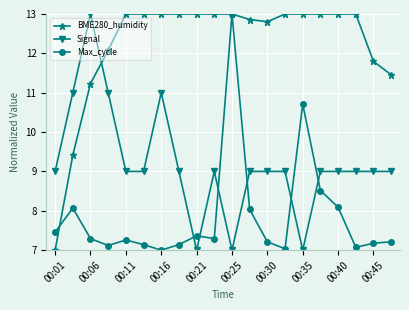

What is the smallest value displayed?

7.0